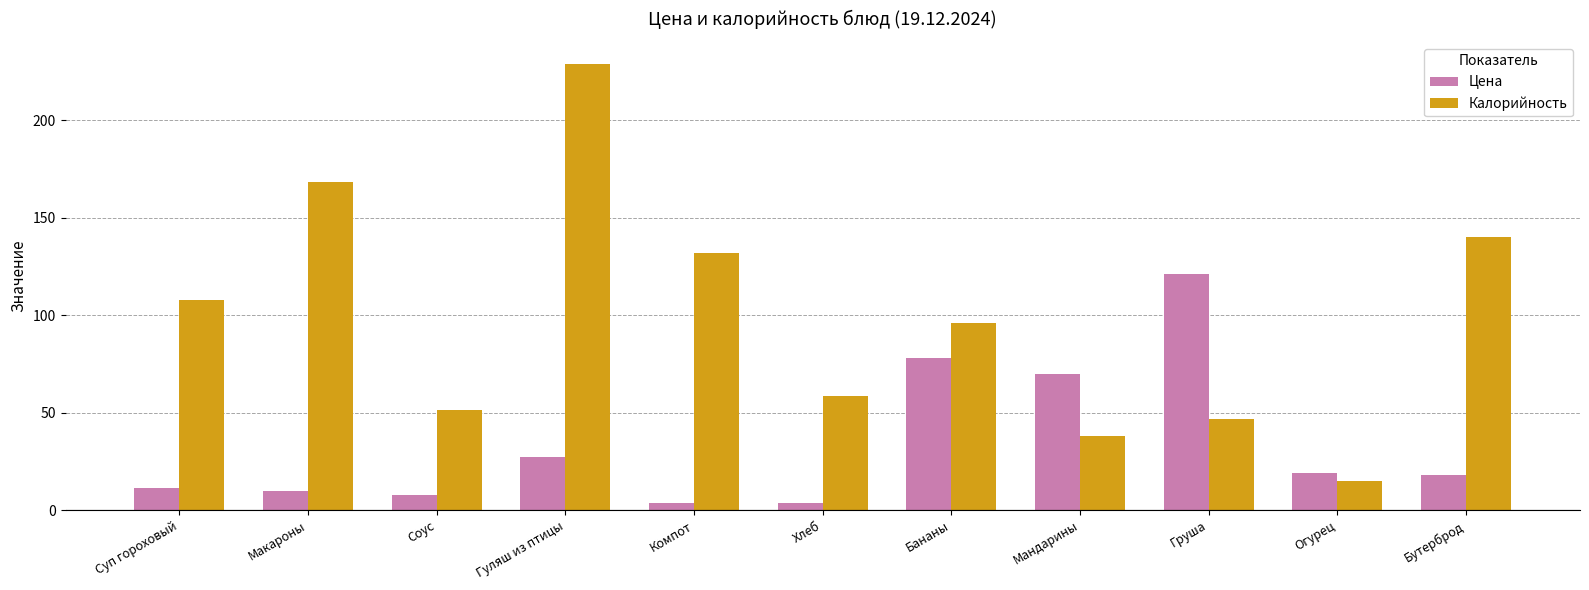

True or false: Калорийность has a value of 228.8 at Гуляш из птицы.

True